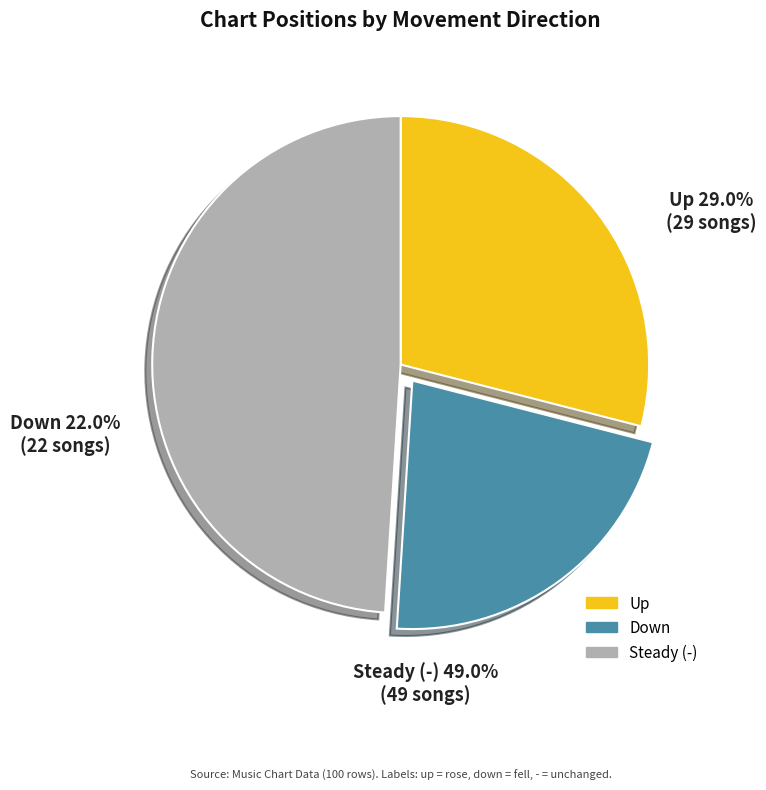

Does any single category account for the majority?

No